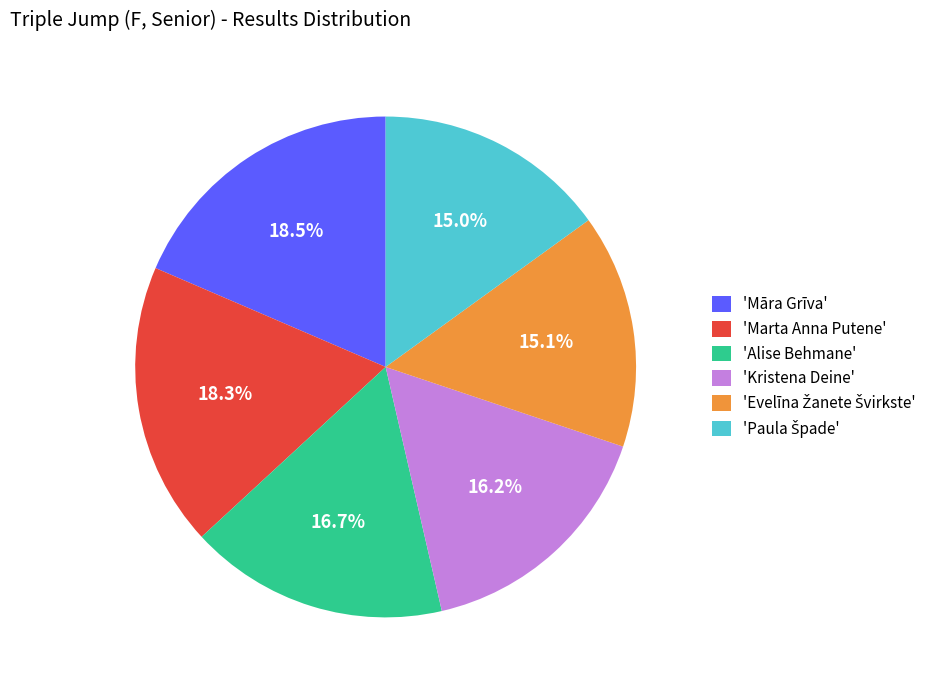

What is the ratio of the value at 'Māra Grīva' to the value at 'Alise Behmane'?

1.1